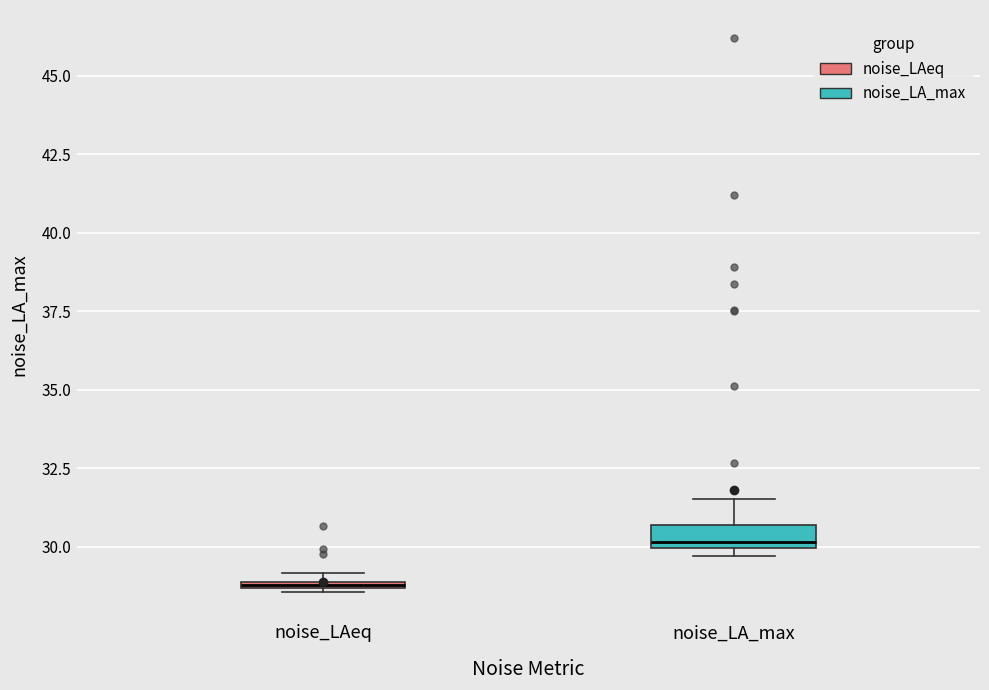

Which box has the highest median line?

noise_LA_max